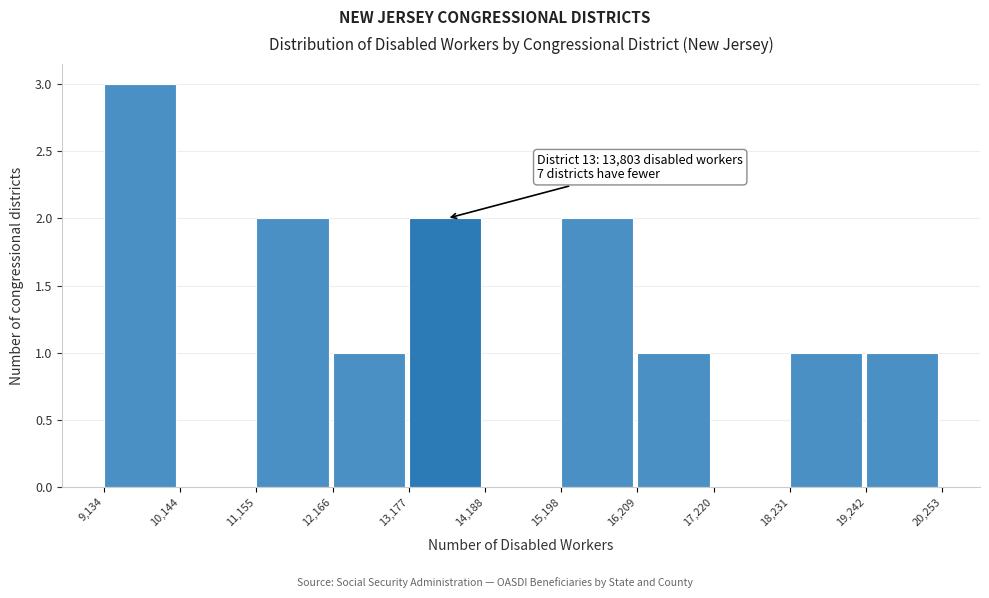

Over which range of the x-axis is the bar tallest?

9,134 to 10,144